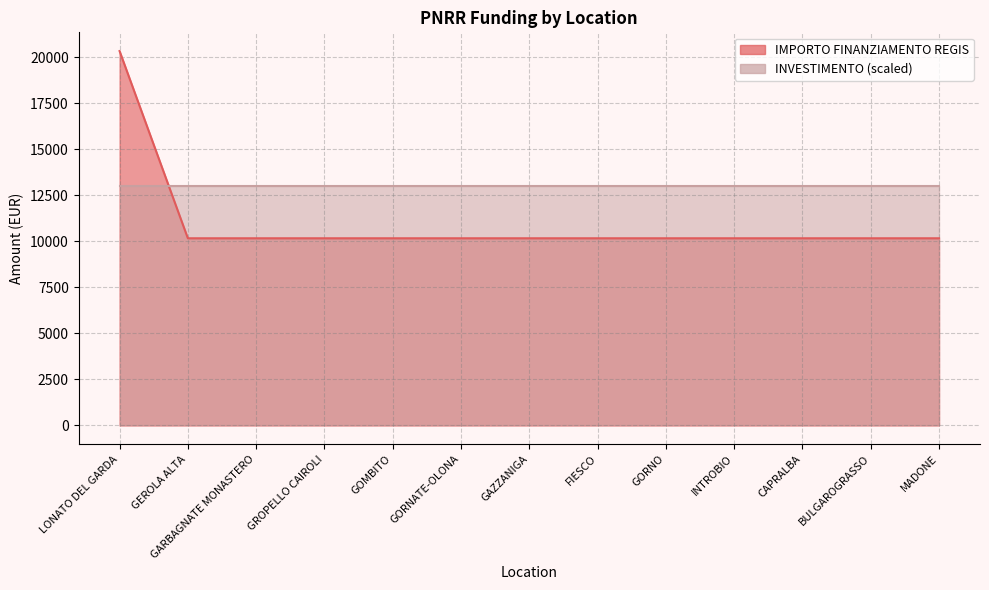

What is the label of the 13th point from the left?

MADONE